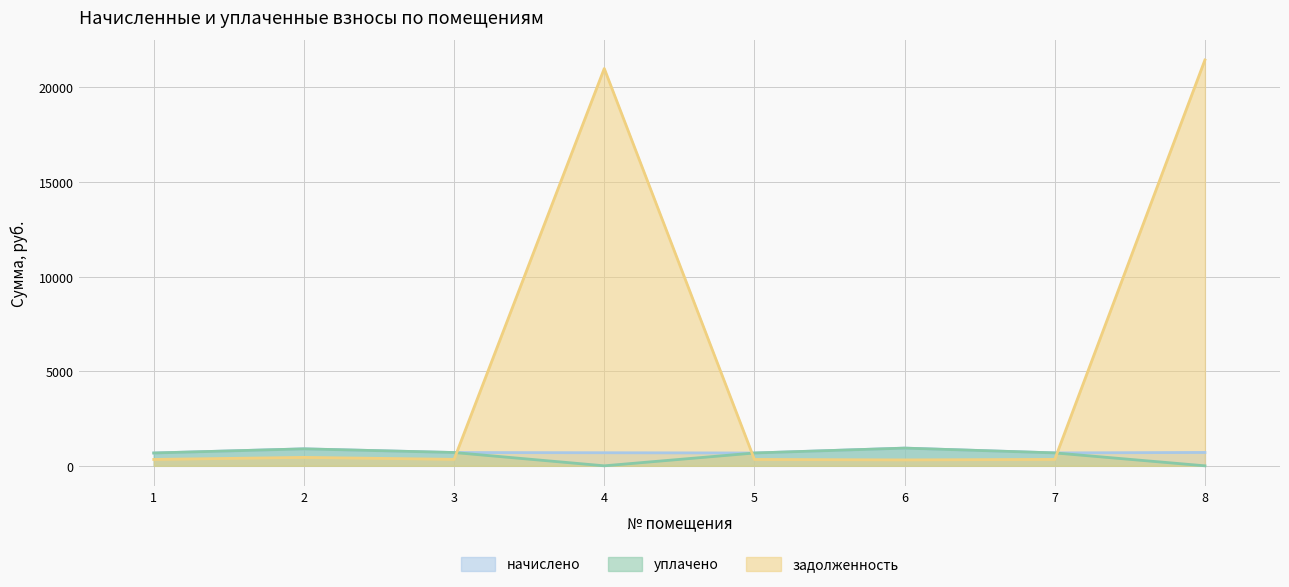

What is the value of the задолженность point at the 3rd from the left?

341.6